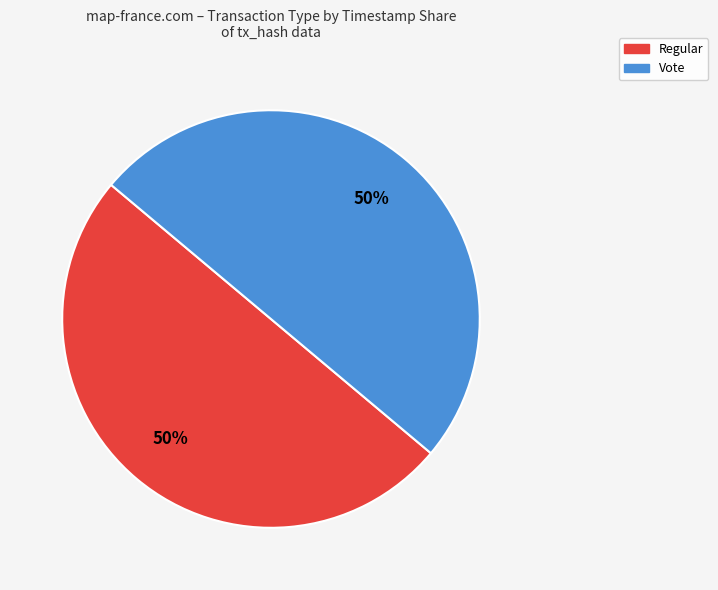

True or false: Regular accounts for 38% of the total.

False